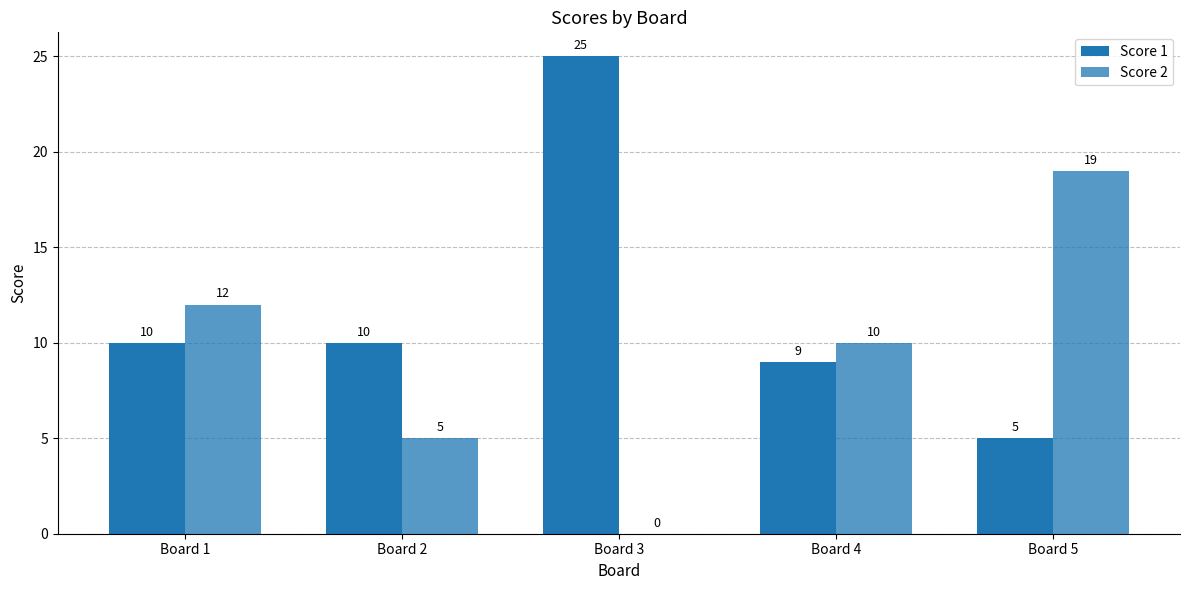

What is the sum of all Score 2 values?

46